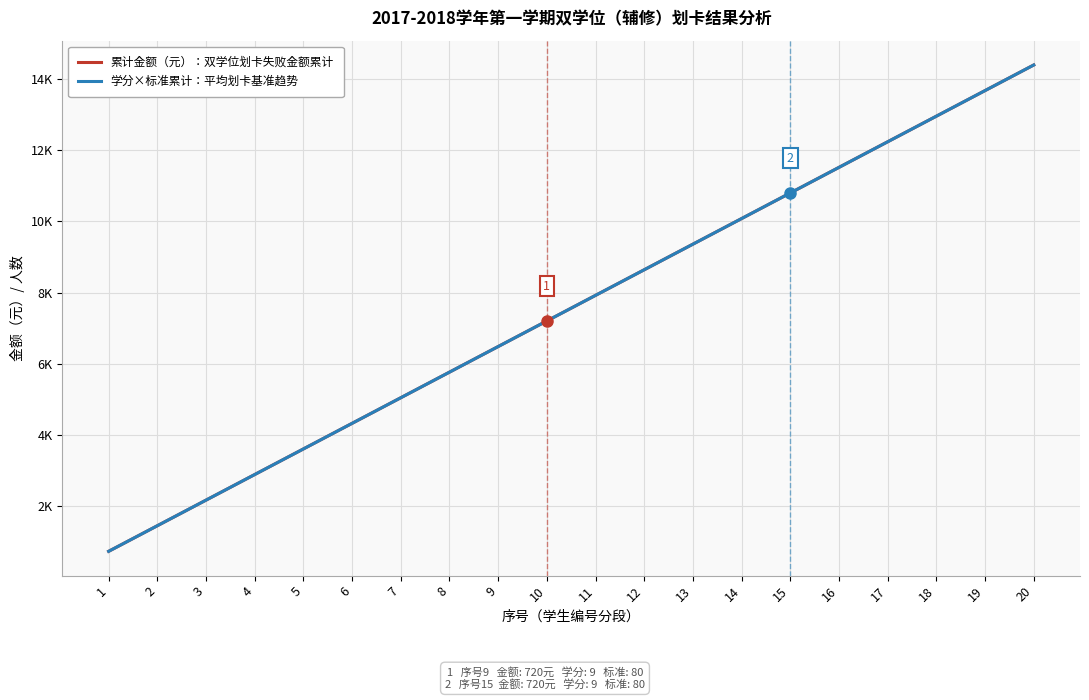

What is the average value of the 累计金额（元）：双学位划卡失败金额累计 series?

7560